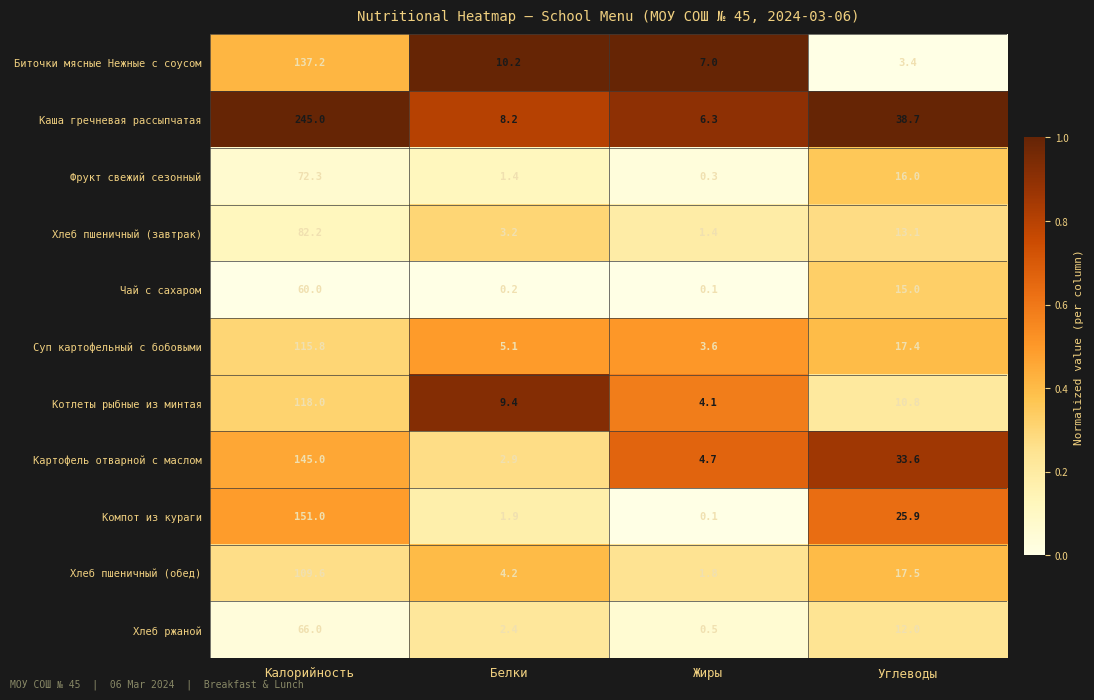

List the labels in order of Хлеб ржаной value, largest first.

Калорийность, Углеводы, Белки, Жиры